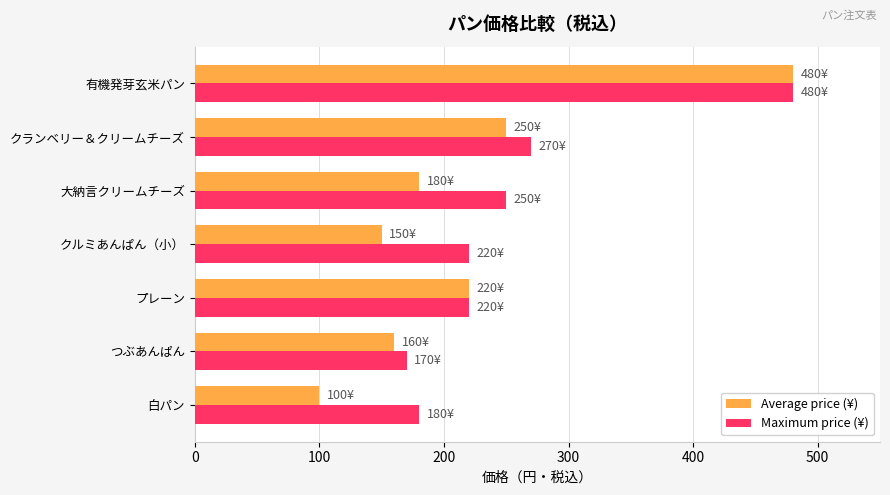

What is the sum of all Average price (¥) values?

1540